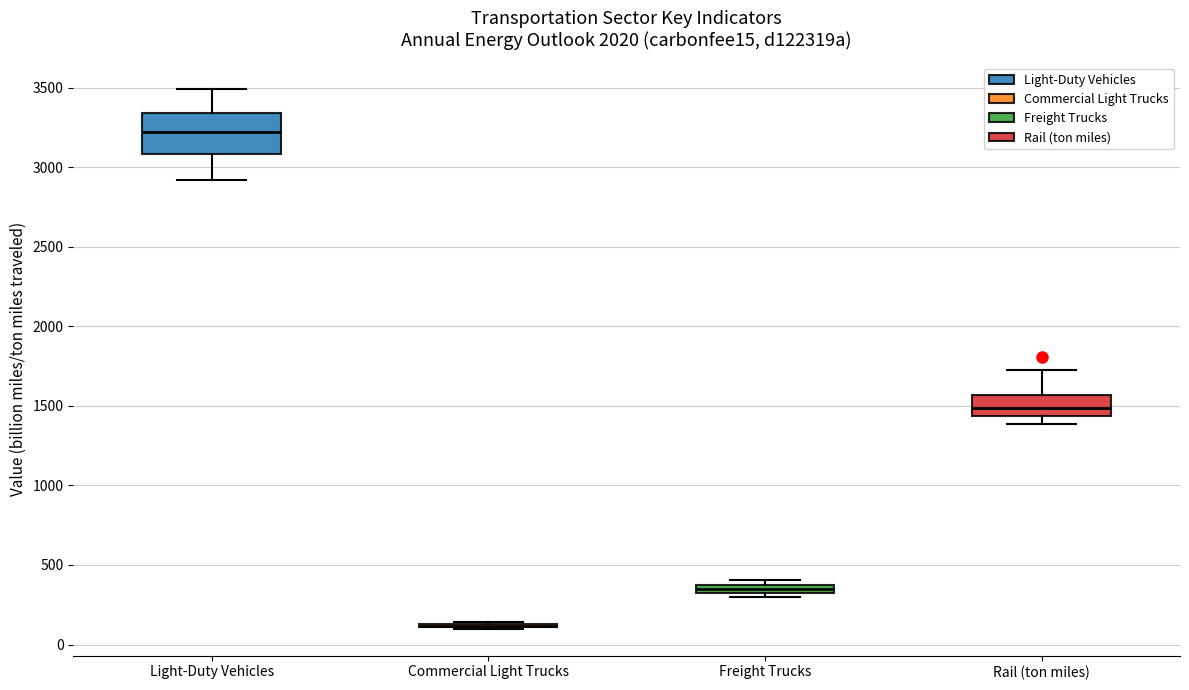

Where is the lower edge of the box for Freight Trucks on the y-axis? The values are not printed on the chart, so give them approximately, as read against the axis.

300